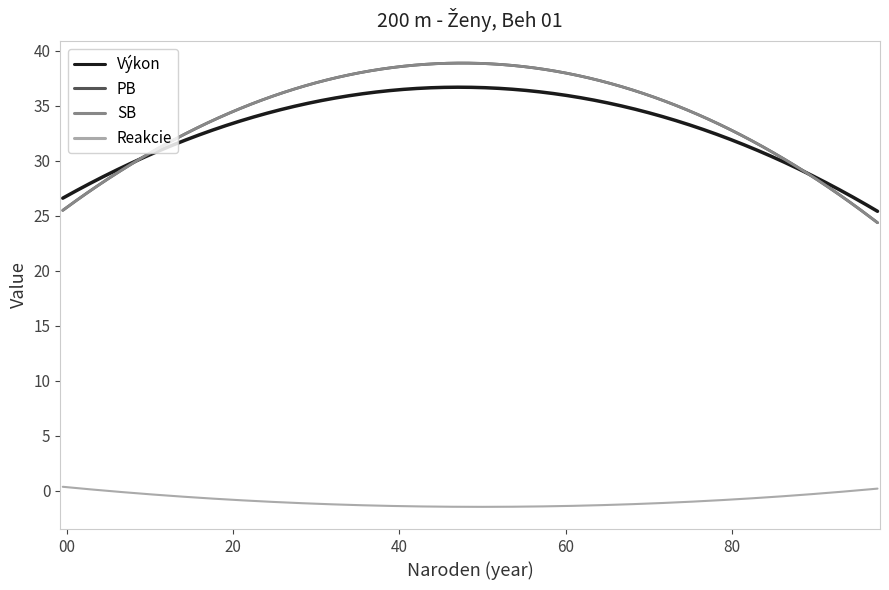

Is this an area chart (filled region under the line)?

No